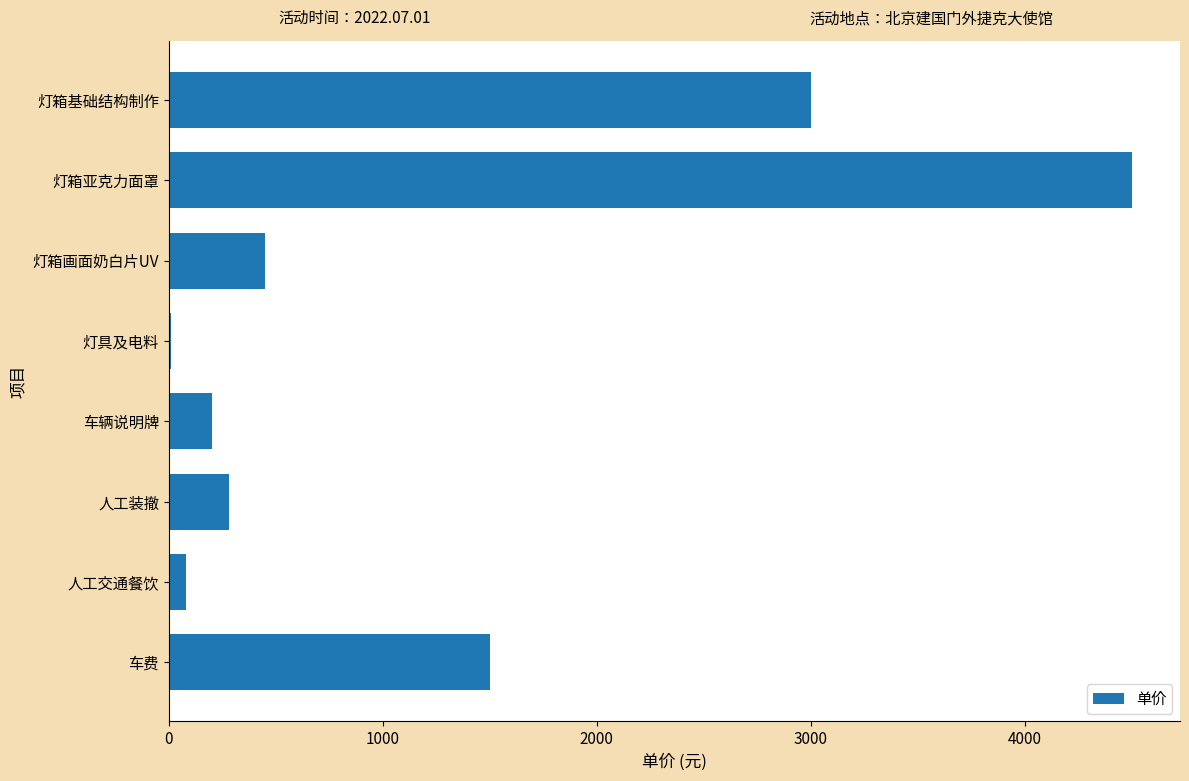

What is the greatest value displayed?

4500